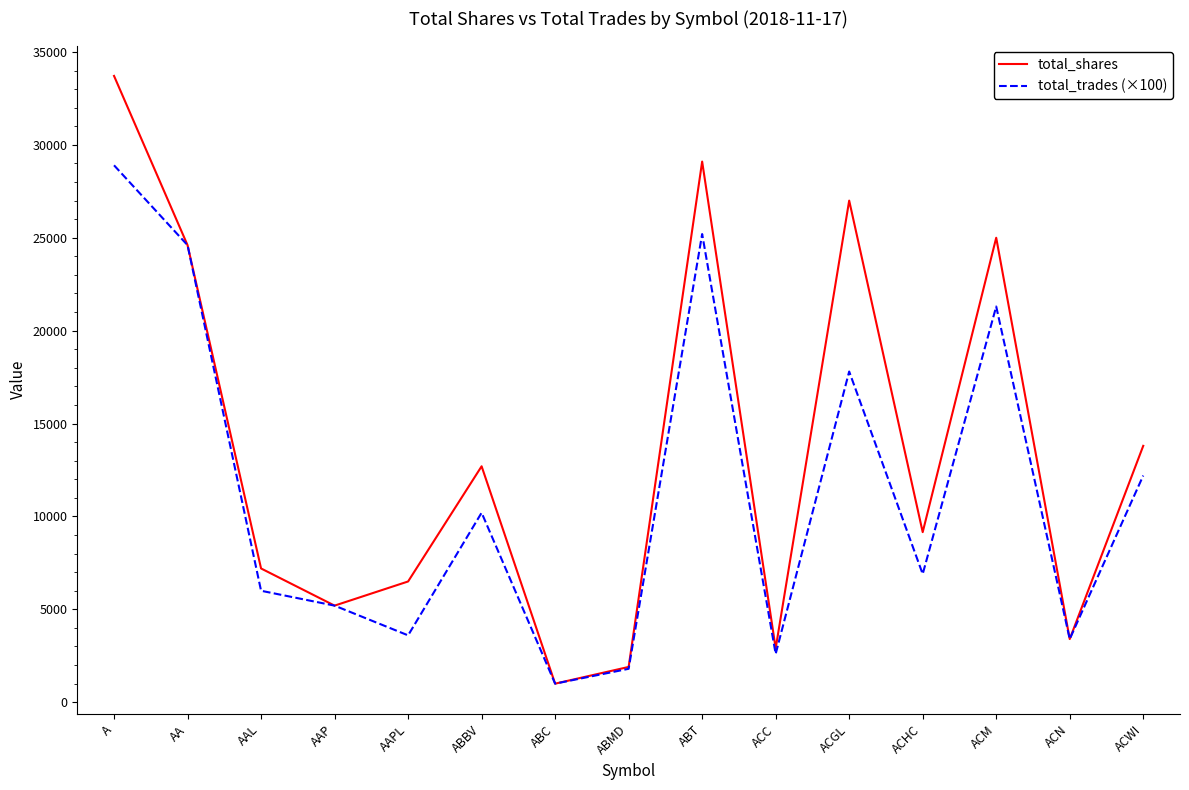

The value of total_shares at ABT is 29100. True or false?

True